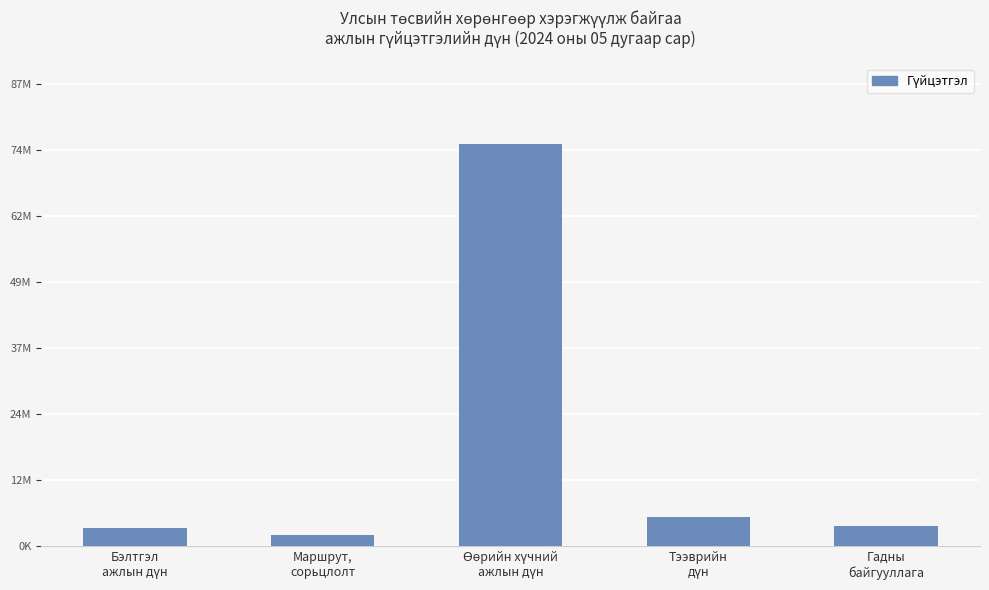

What is the difference between the second highest and minimum values?

3519000